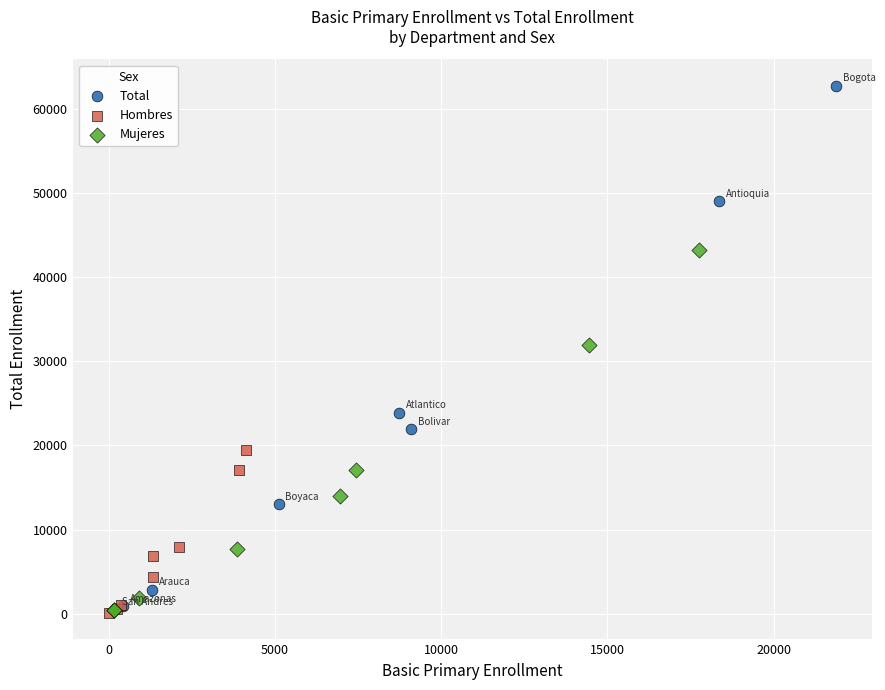

Which series has the largest Y range (max minus min)?

Total